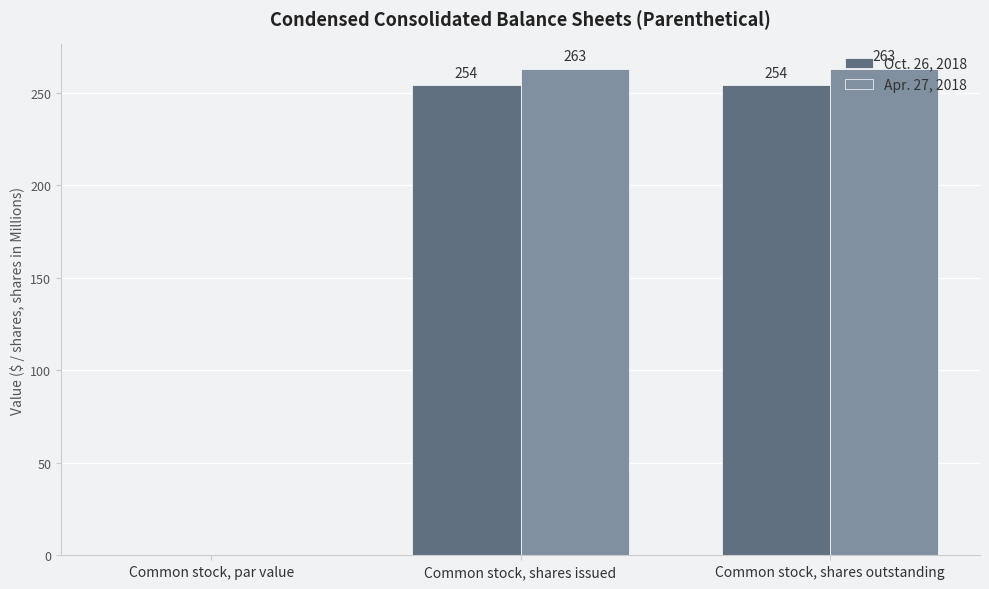

At which label is Oct. 26, 2018 closest to 127?

Common stock, par value